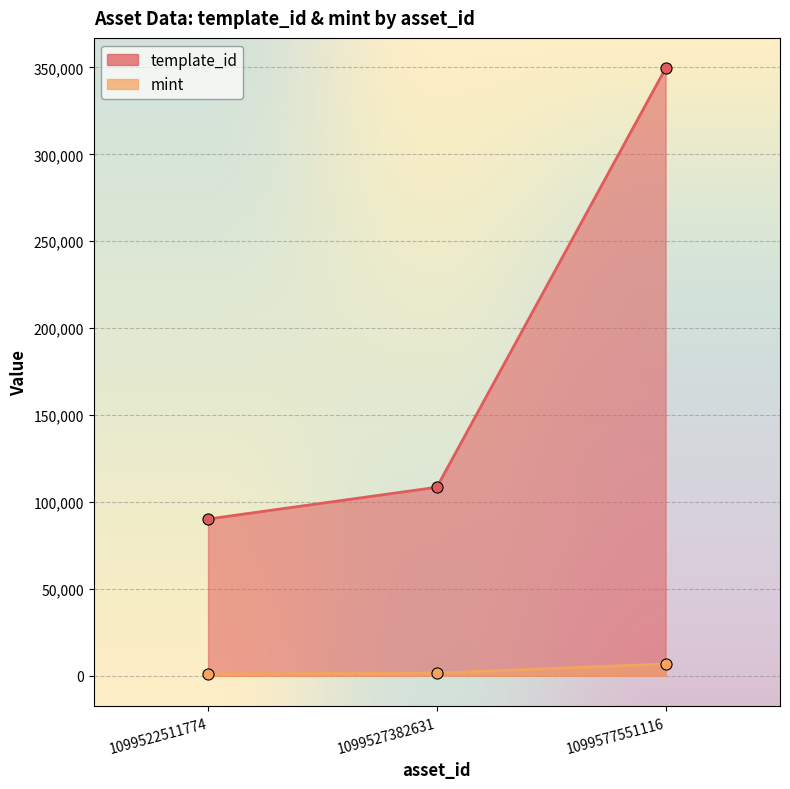

What is the sum of the mint values at 1099577551116 and 1099522511774?

7834